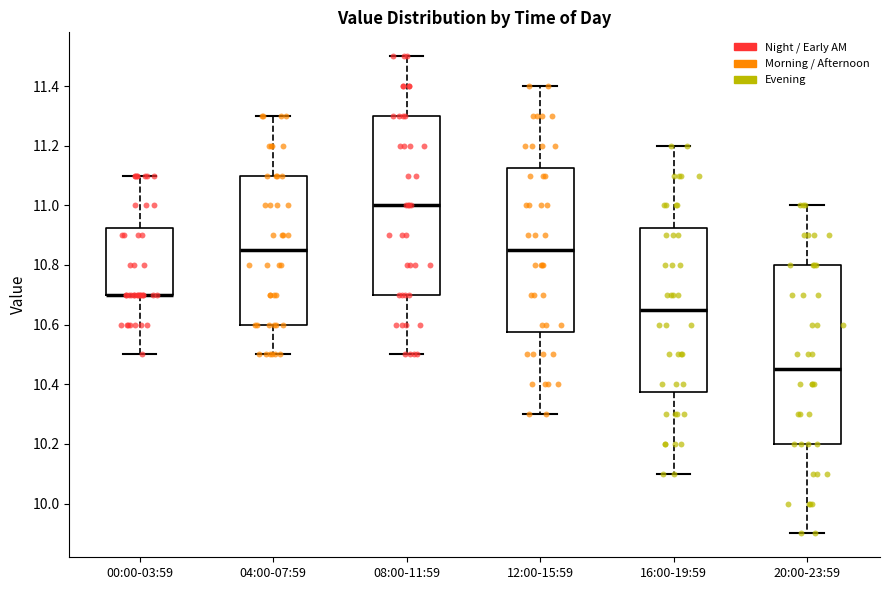

Where does the median line of the box for 08:00-11:59 sit on the y-axis? The values are not printed on the chart, so give them approximately, as read against the axis.

11.00